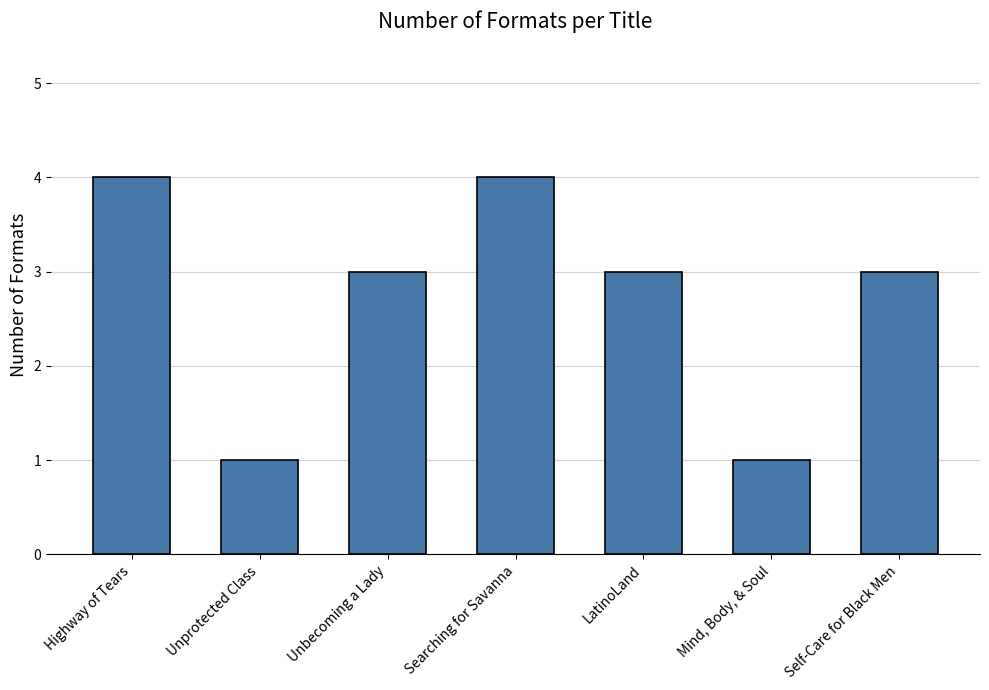

What is the sum of all values?

19